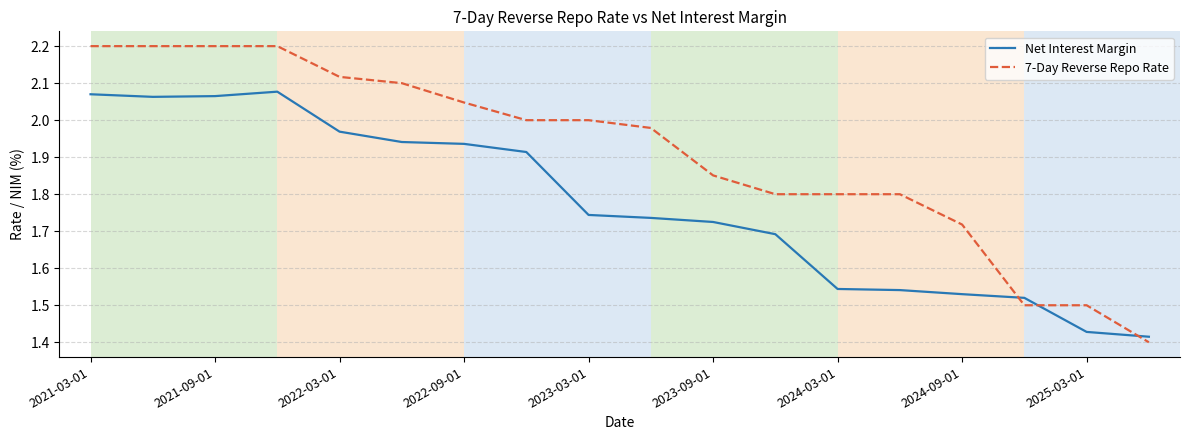

Which series has the widest spread of values?

7-Day Reverse Repo Rate